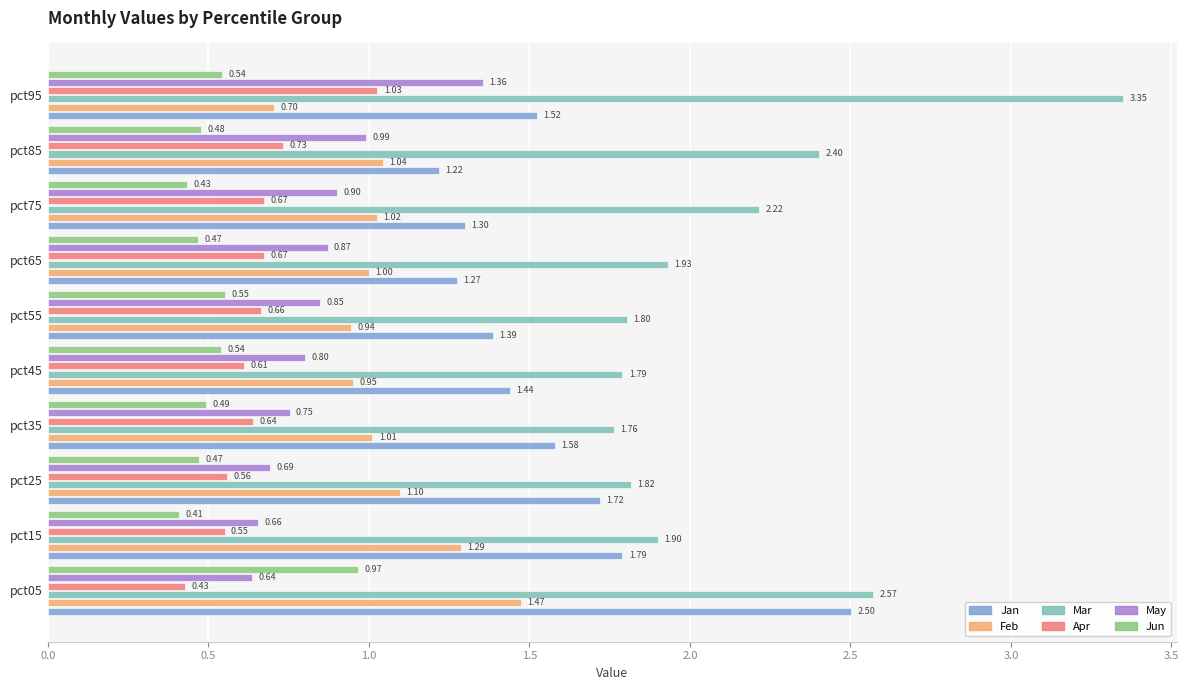

What is the spread (max minus min) of values at pct95?

2.8